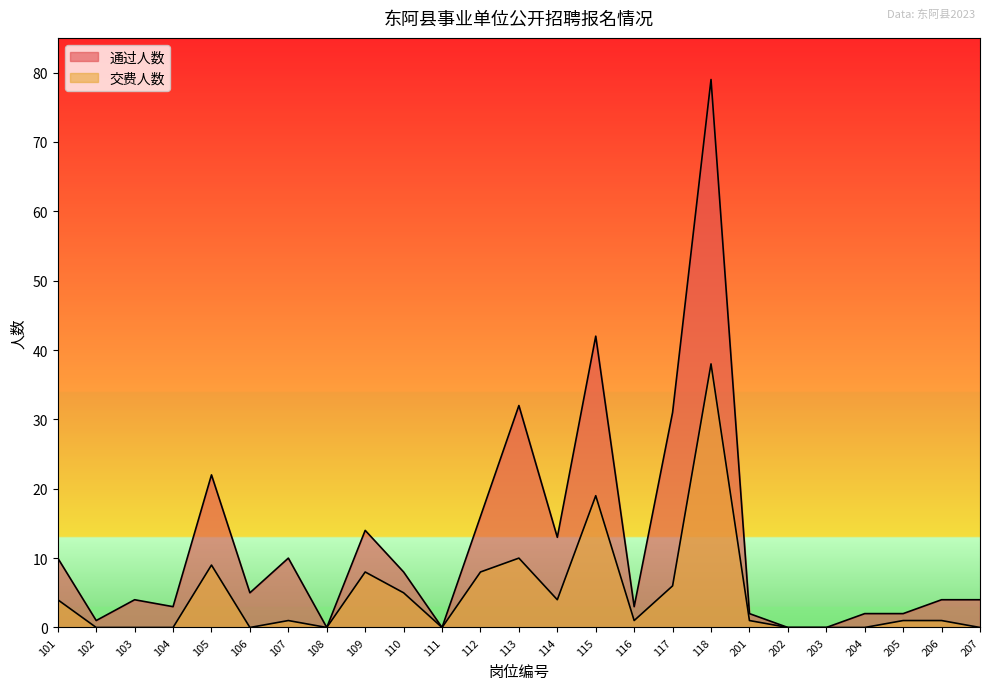

How many lines are shown in the chart?

2